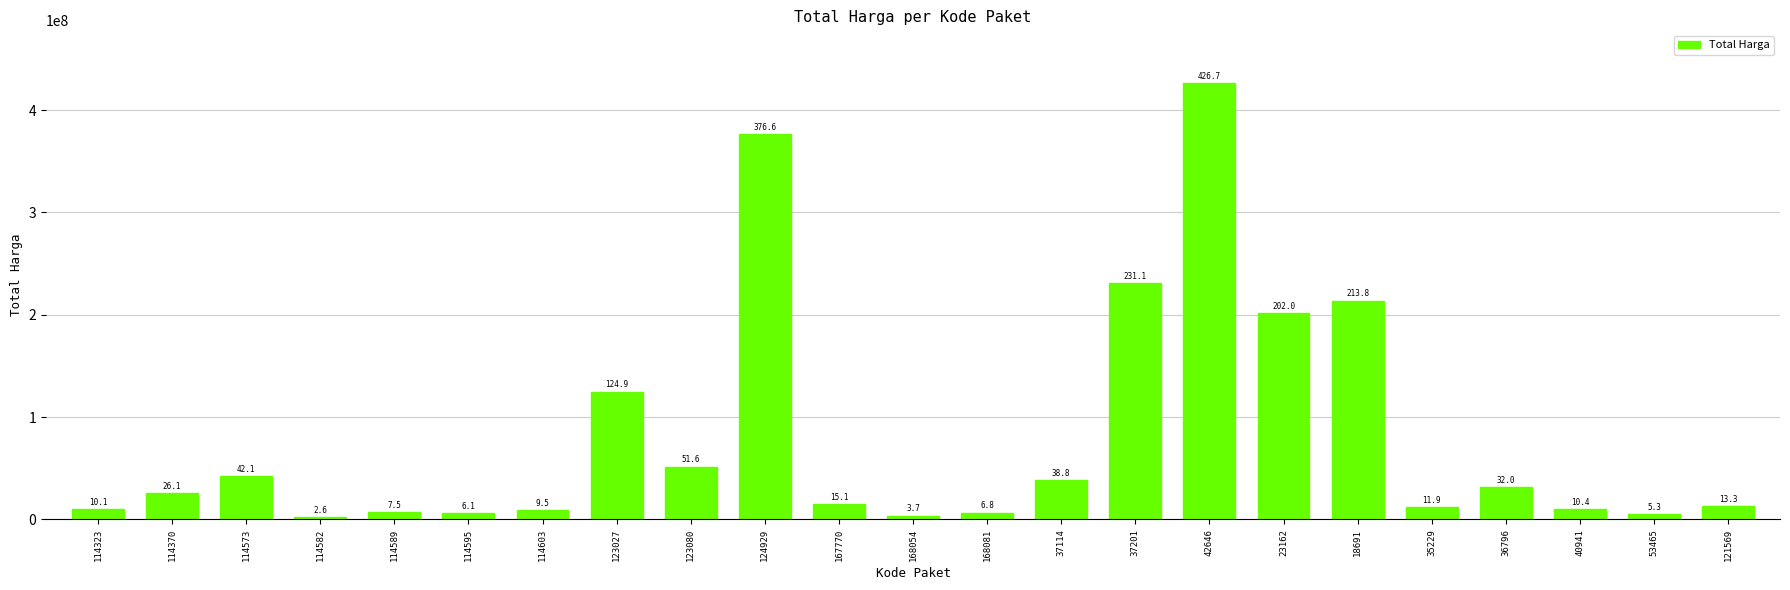

Are the bars horizontal?

No